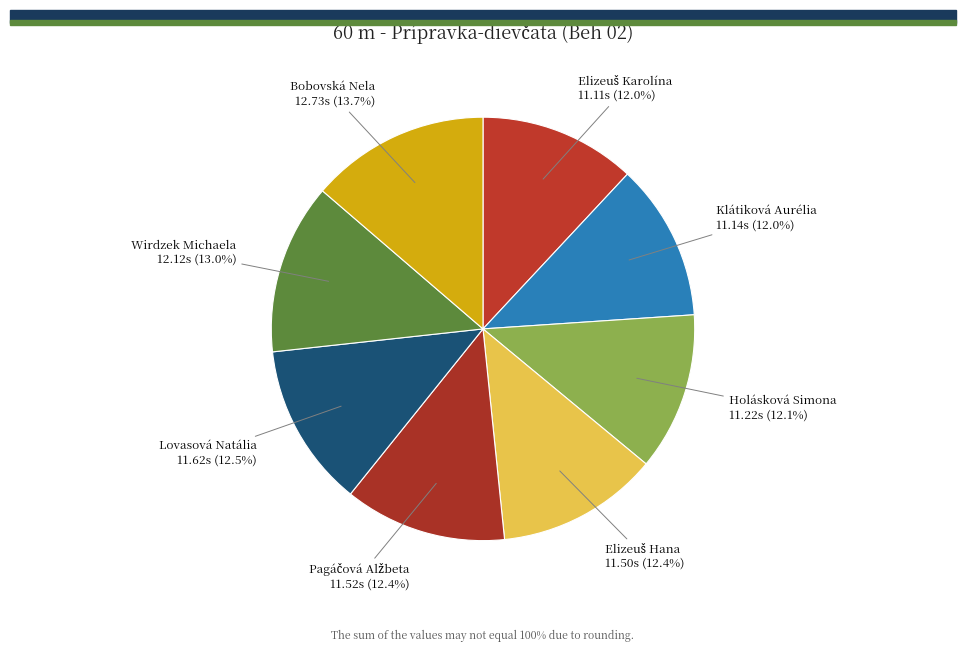

Which category has the biggest portion of the pie?

Bobovská Nela